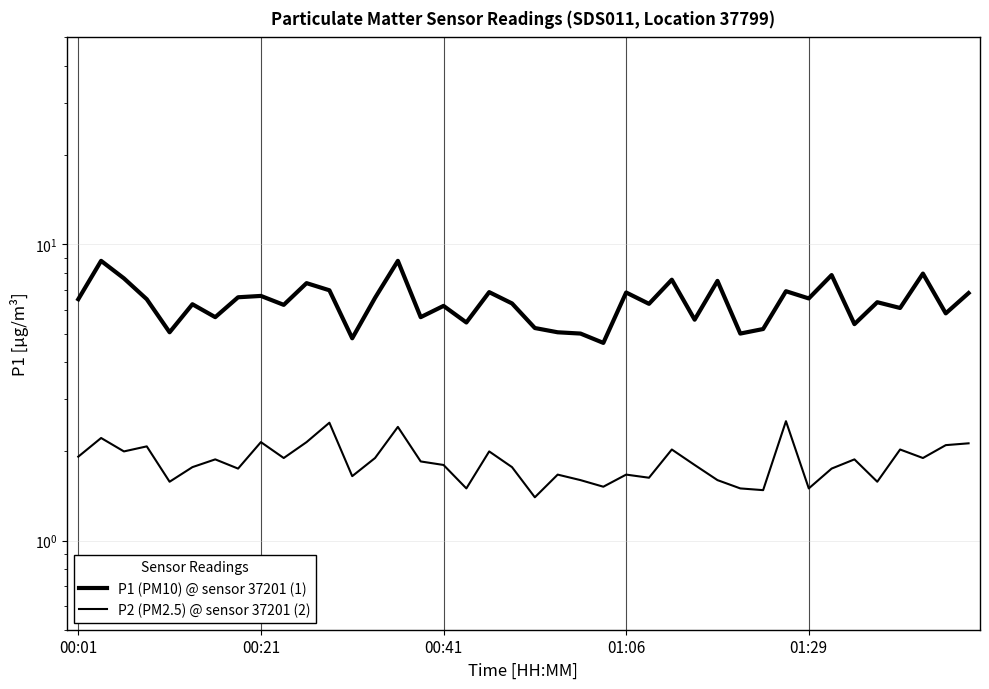

True or false: P1 (PM10) @ sensor 37201 (1) and P2 (PM2.5) @ sensor 37201 (2) cross at least once.

False